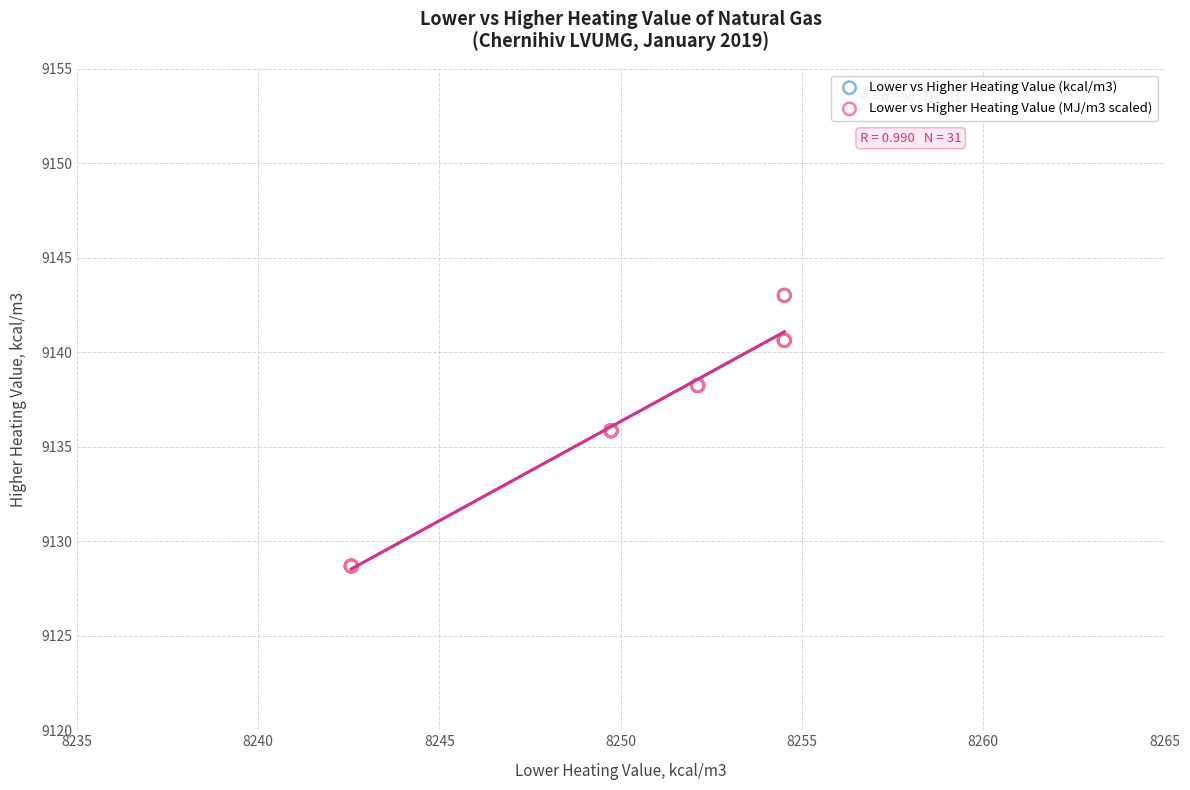

Which series has the largest Y range (max minus min)?

Lower vs Higher Heating Value (kcal/m3)